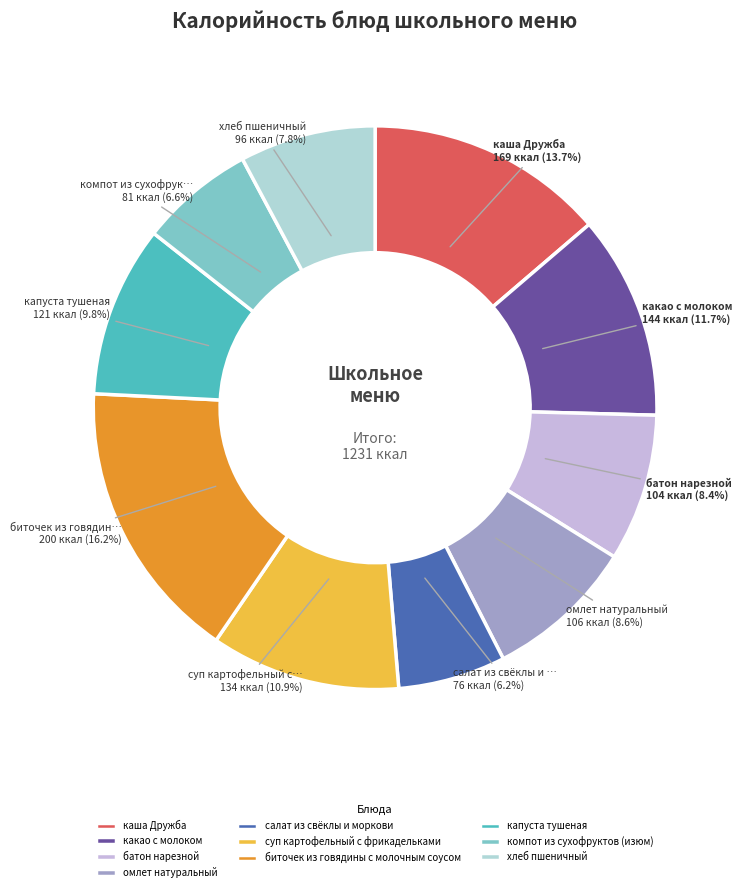

True or false: компот из сухофруктов (изюм) accounts for 1% of the total.

False